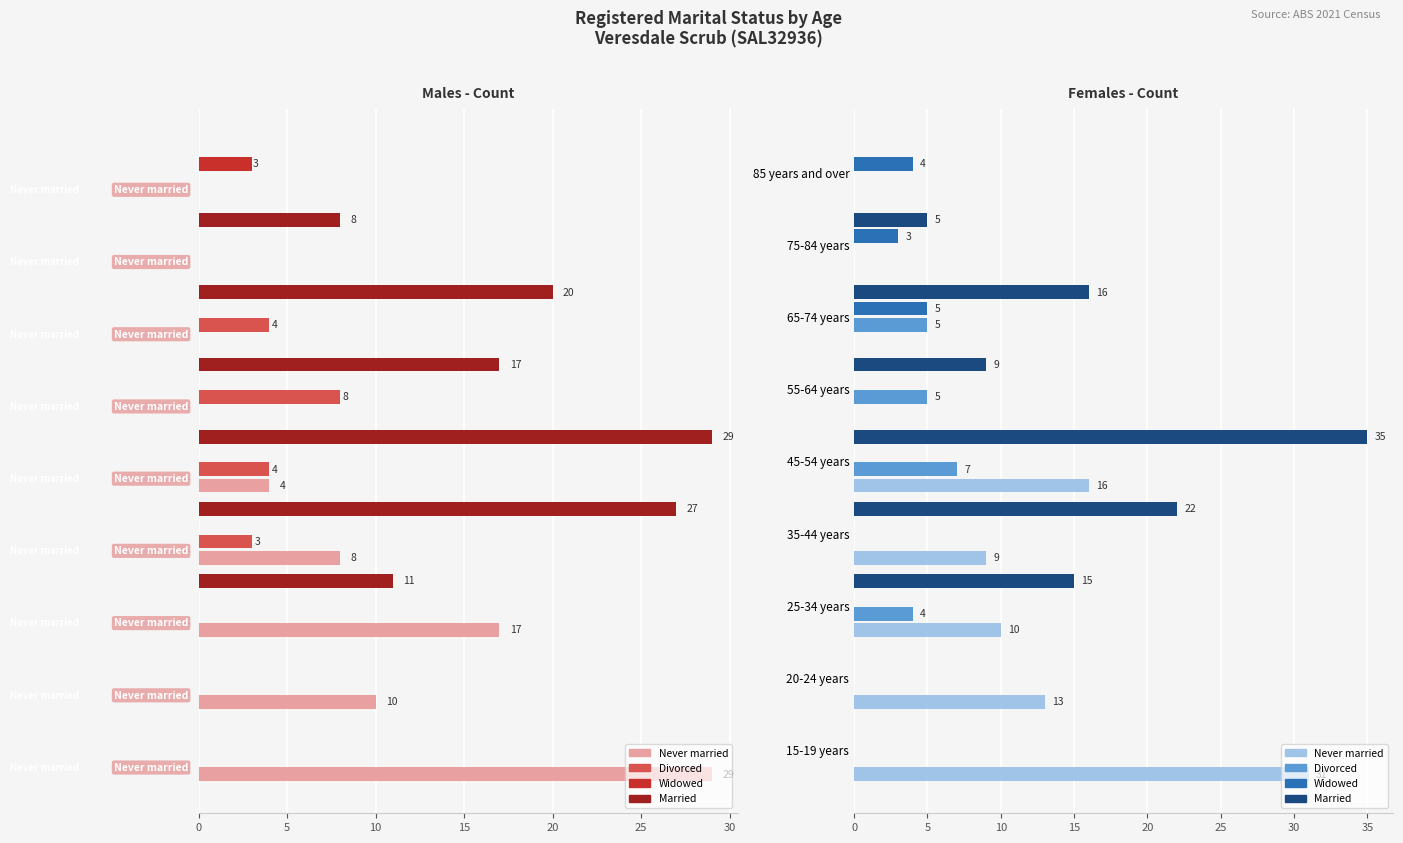

What is the difference between the maximum and minimum values in the Widowed series?

5